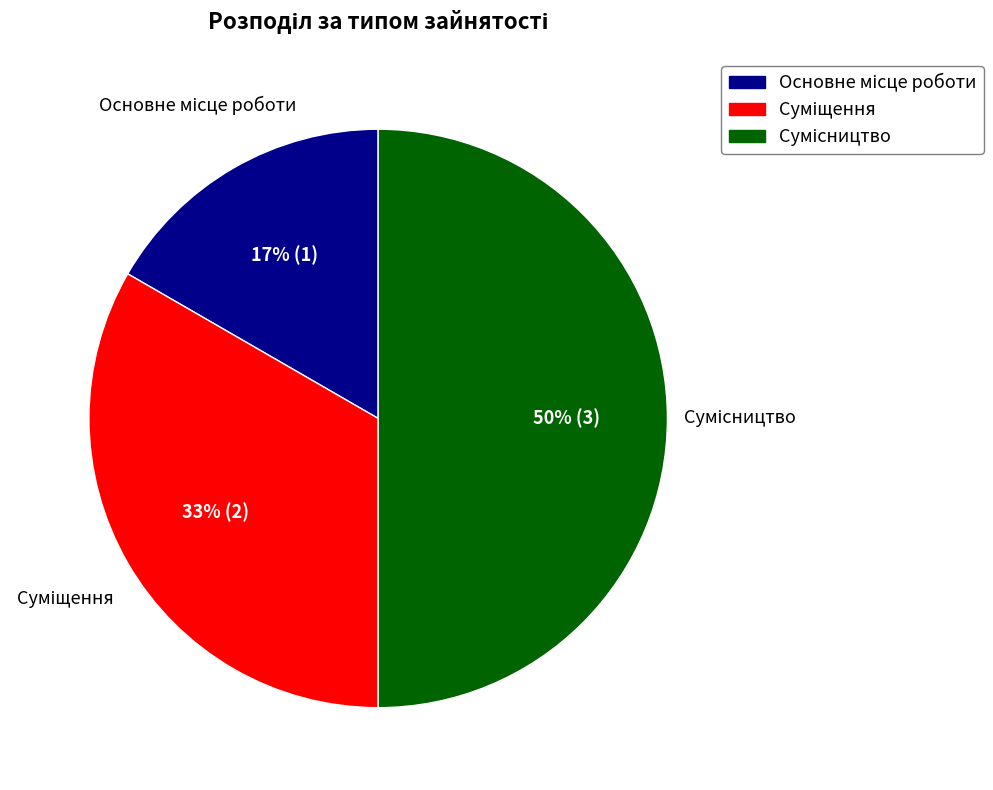

Count the number of slices in the pie.

3